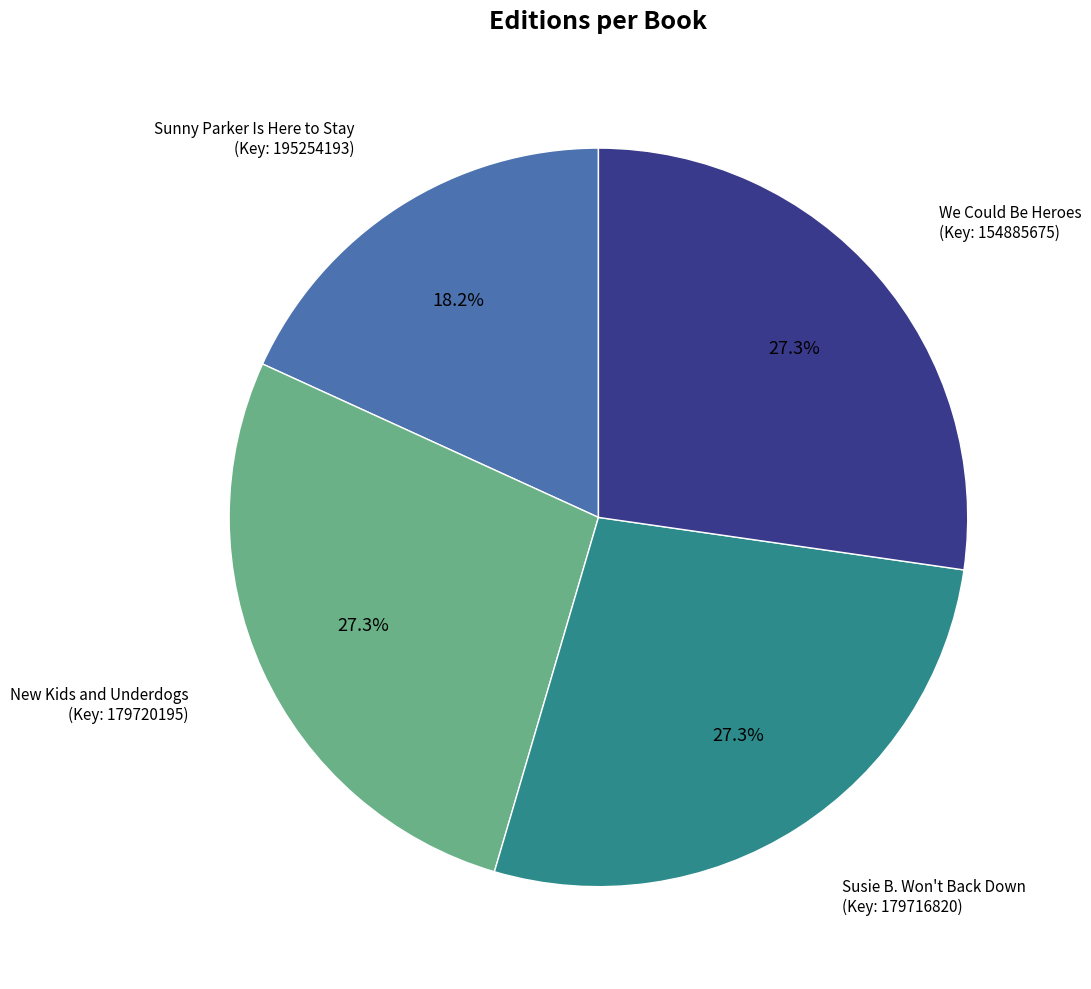

Count the number of slices in the pie.

4